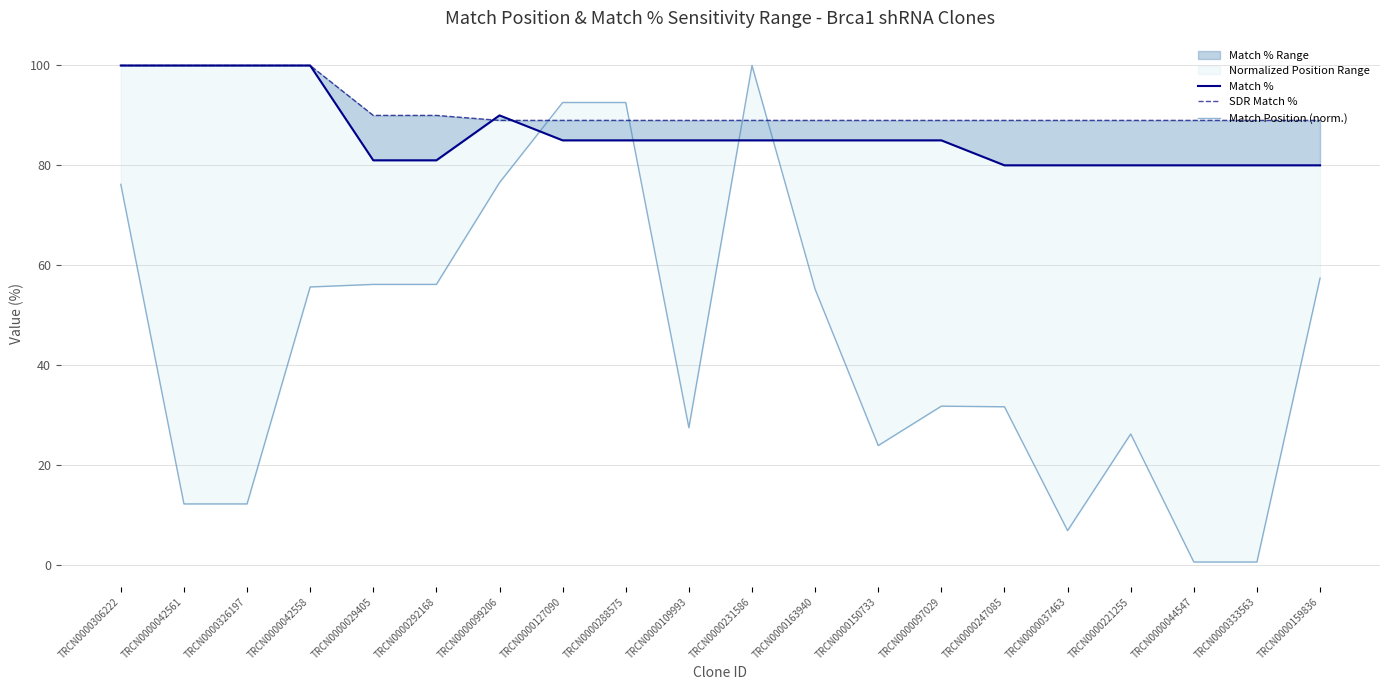

What is the difference between the maximum and minimum values in the SDR Match % series?

11.0